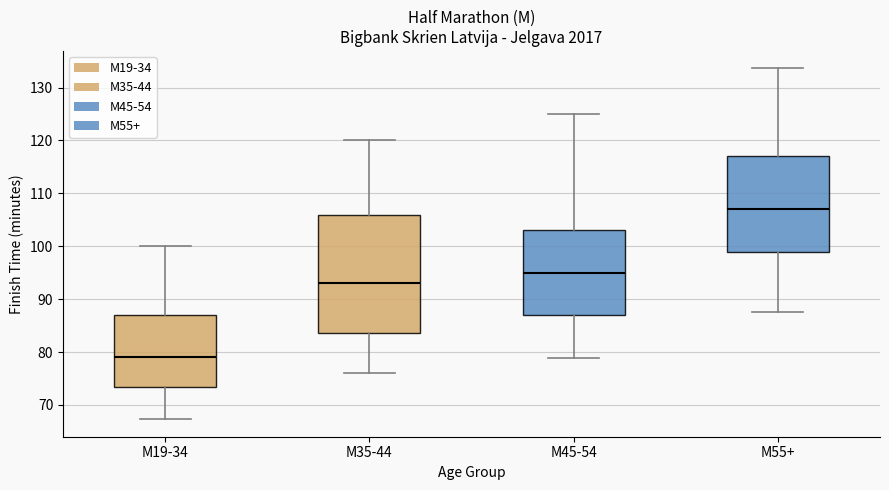

Reading left to right, read every box against the y-axis: the position of its median line, the range the box covers, and the ends of its whiskers. The values are not printed on the chart, so give them approximately, as read against the axis.

M19-34: median 79, box 73 to 87, whiskers 67 to 100
M35-44: median 93, box 84 to 106, whiskers 76 to 120
M45-54: median 95, box 87 to 103, whiskers 79 to 125
M55+: median 107, box 99 to 117, whiskers 88 to 134